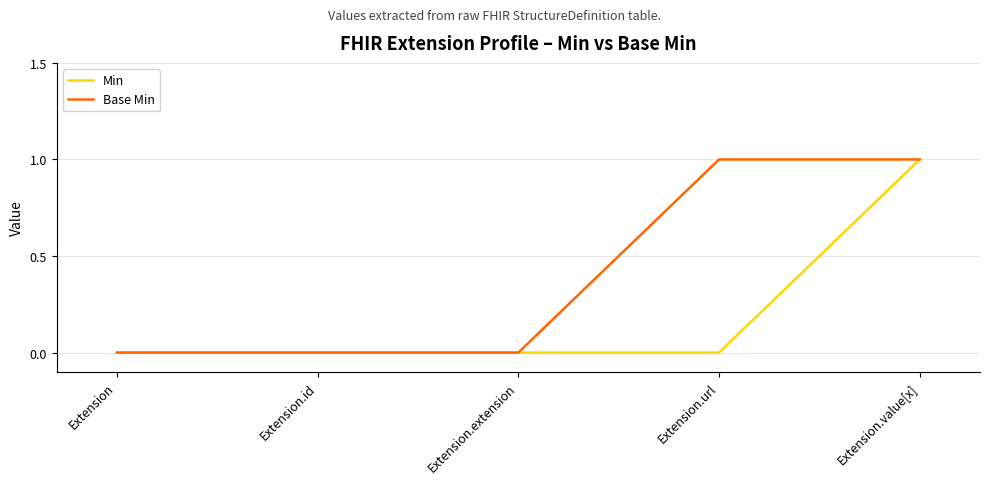

The value of Min at Extension.value[x] is 1. True or false?

True